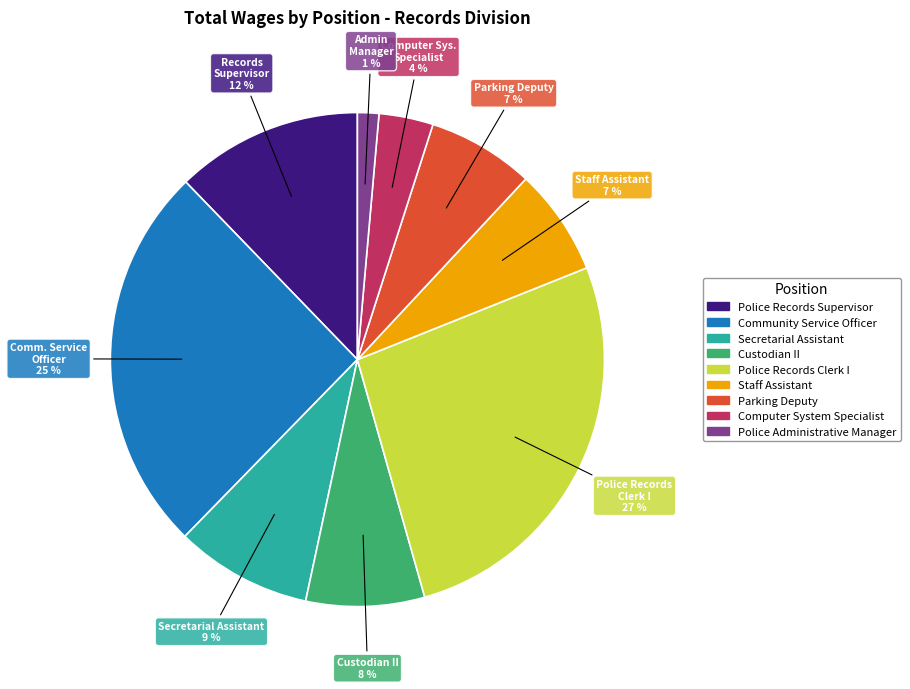

To the nearest percent, what portion does Police Administrative Manager represent?

1%